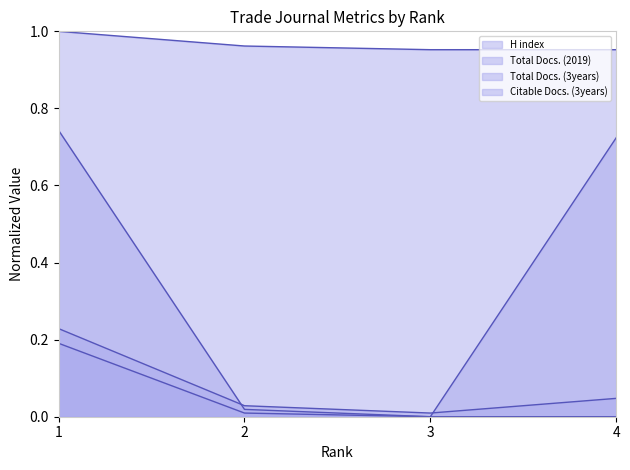

Reading left to right, extract all data points from this chart.

H index: 1.0	1.0	1.0	1.0
Total Docs. (2019): 0.2	0.0	0.0	0.0
Total Docs. (3years): 0.7	0.0	0.0	0.7
Citable Docs. (3years): 0.2	0.0	0.0	0.0